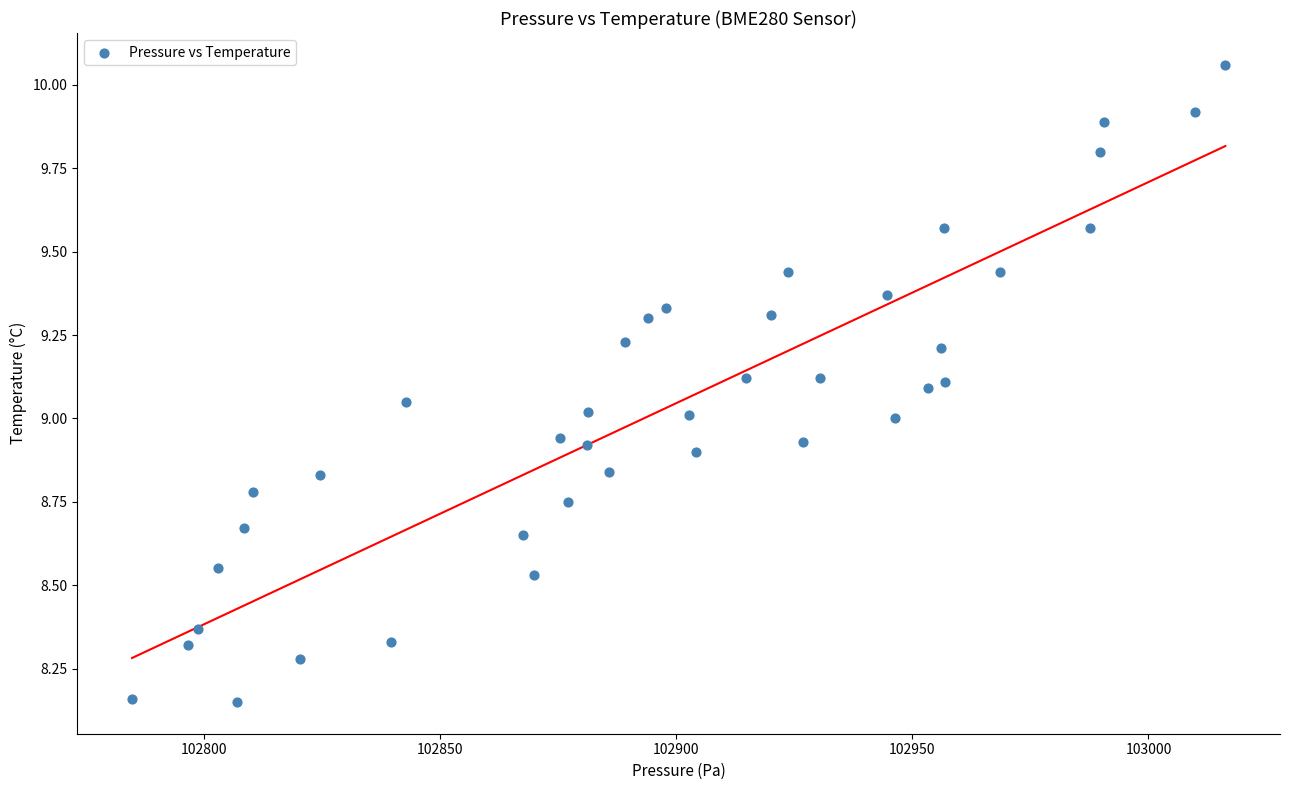

What is the range of X values (max minus min)?

231.6